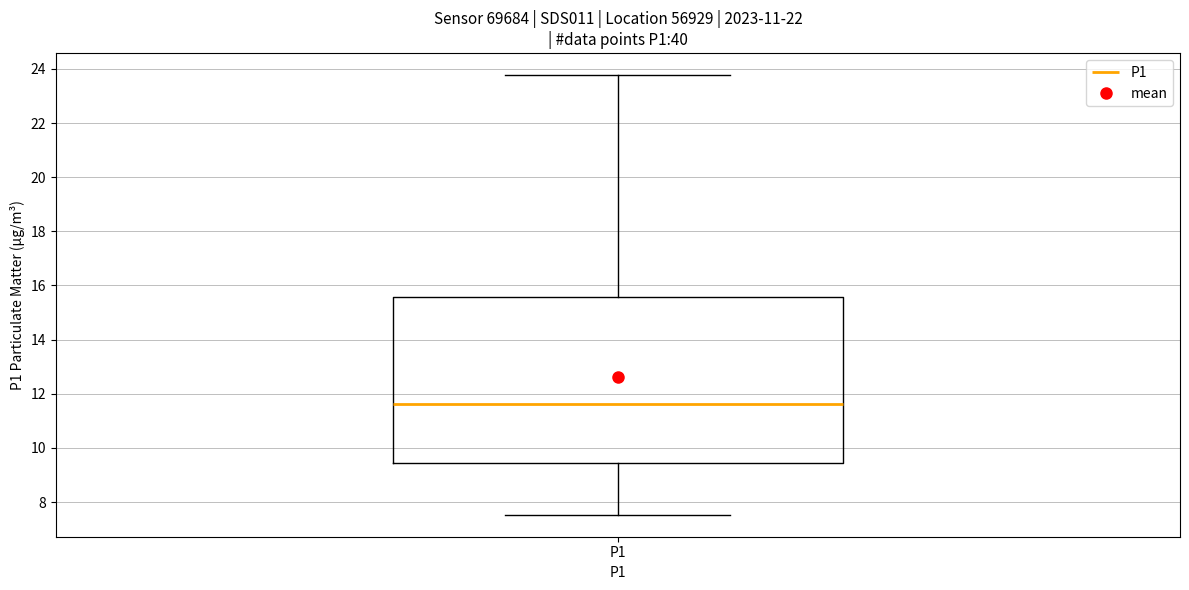

Where does the lower whisker of the box for P1 end on the y-axis? The values are not printed on the chart, so give them approximately, as read against the axis.

7.6